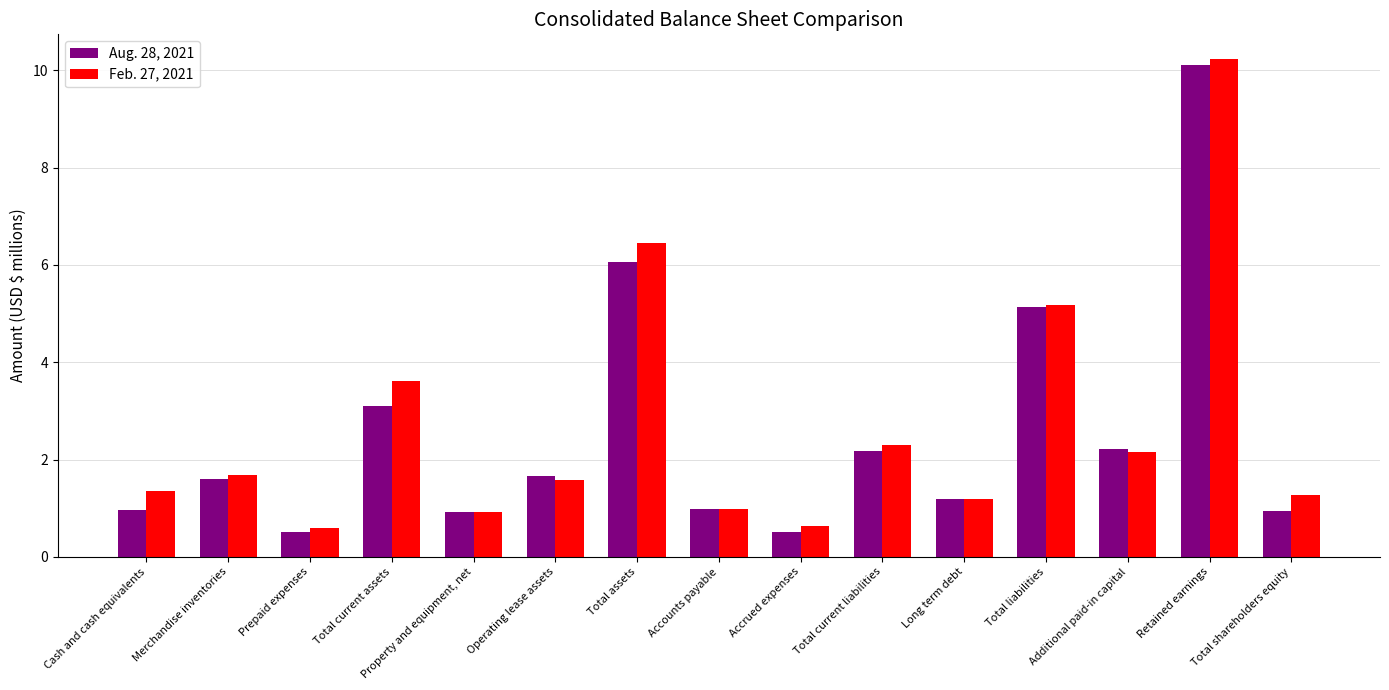

Rank the series at Total shareholders equity from lowest to highest value.

Aug. 28, 2021, Feb. 27, 2021